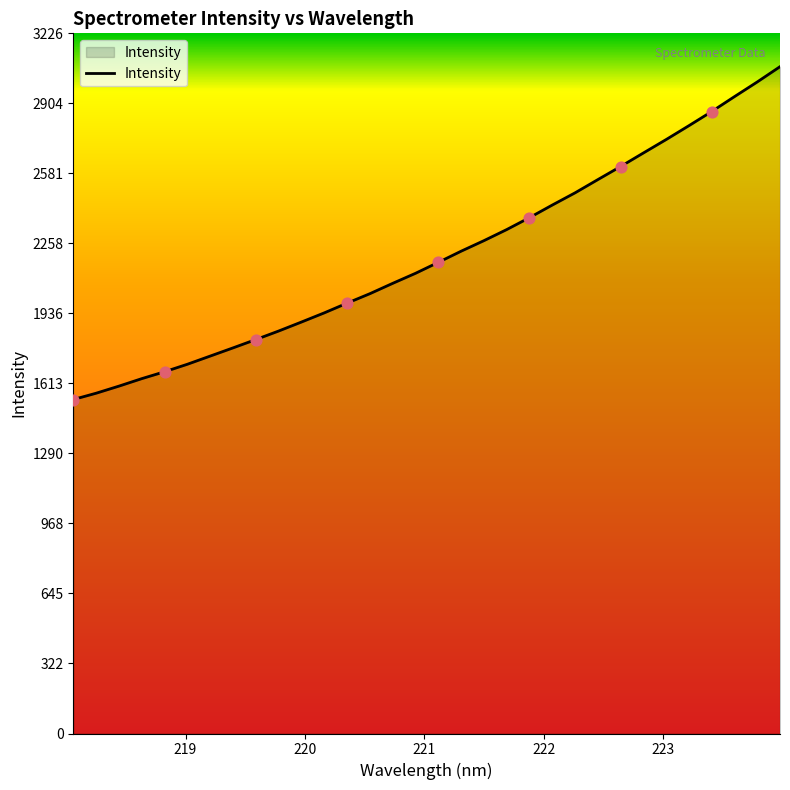

What is the smallest value displayed?

1539.2